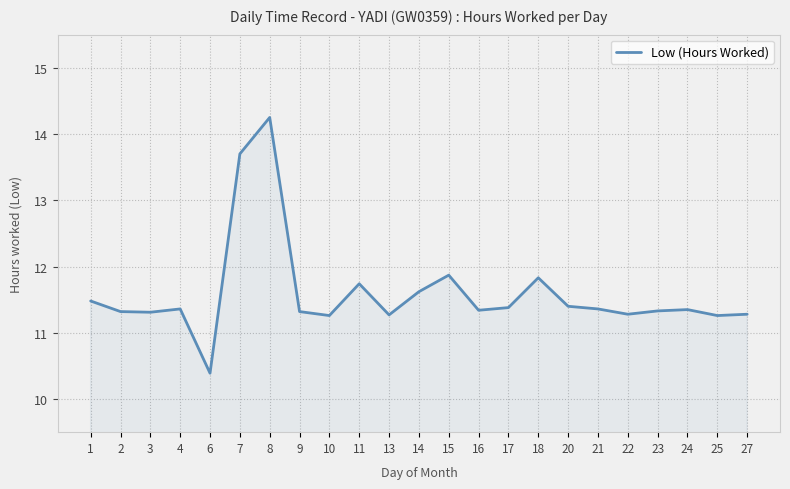

Read the value at 18.

11.8